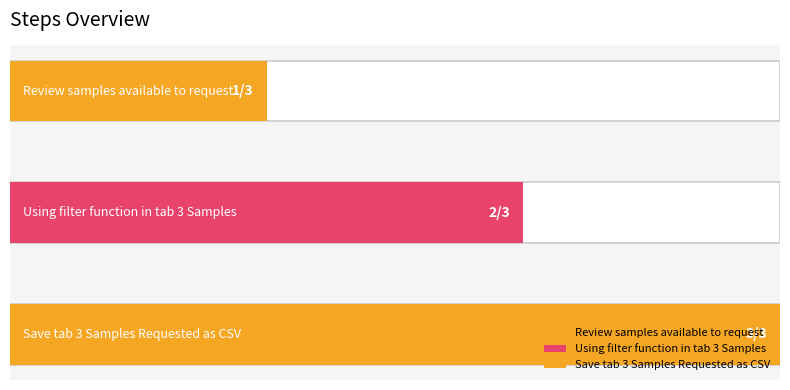

What is the difference between the maximum and minimum values?

2